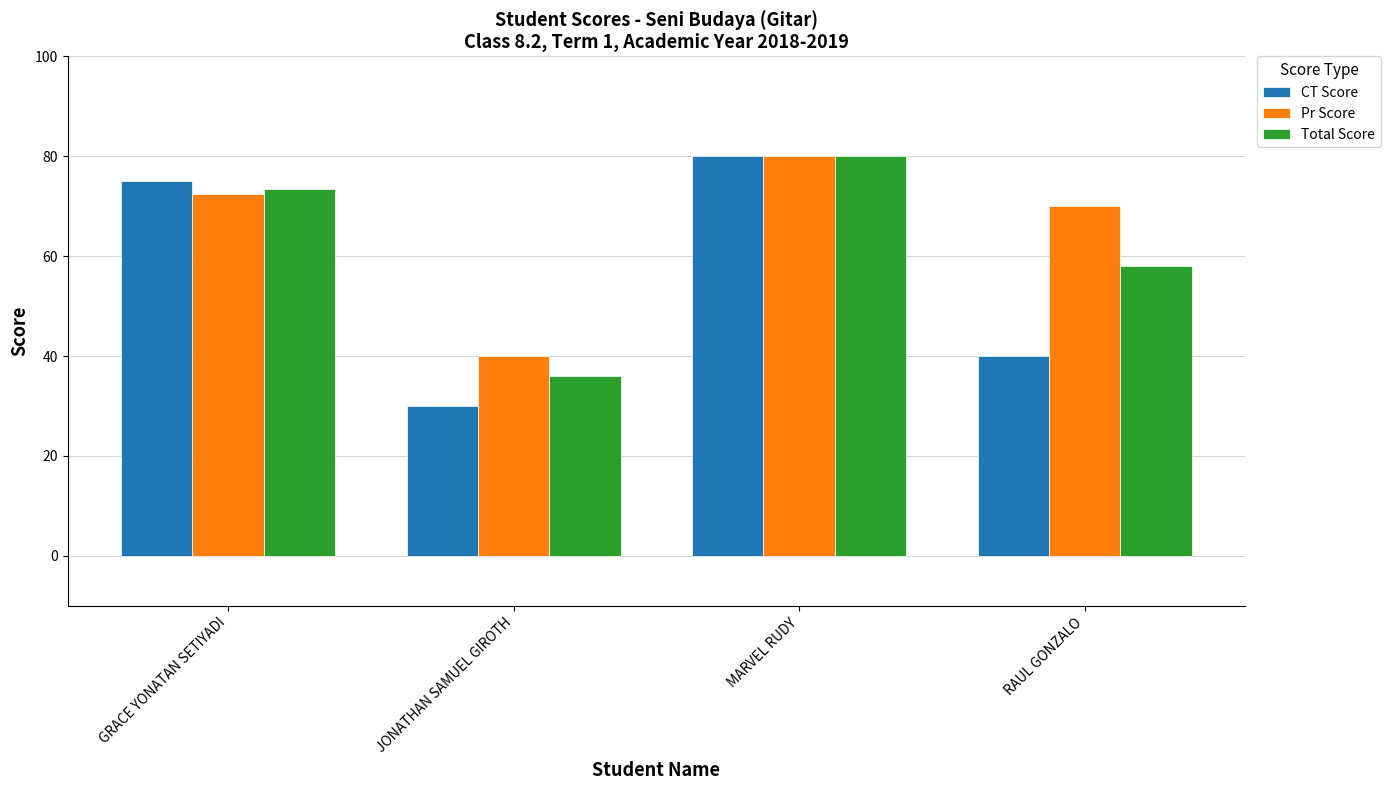

At how many categories does at least one series exceed 37?

4